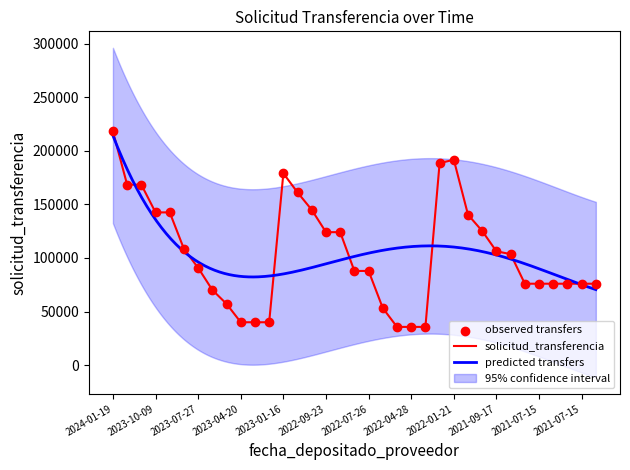

What is the ratio of the value at 2022-01-21 to the value at 2021-10-22?

1.5